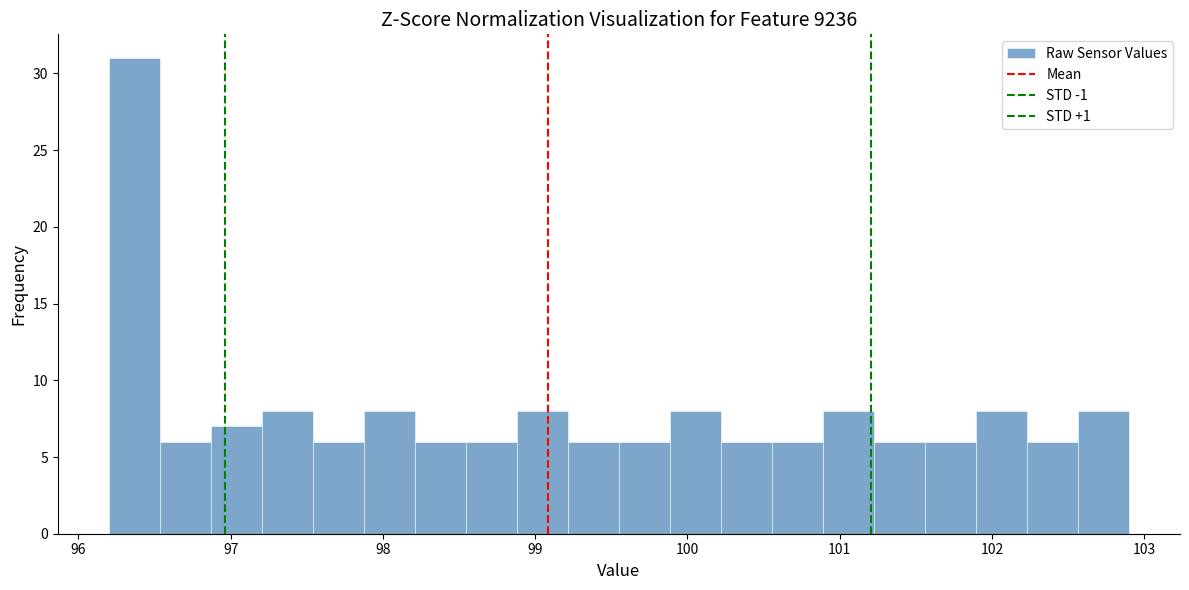

Around what value on the x-axis is the tallest bar? Give the approximate position of its centre, as read against the axis.

96.4